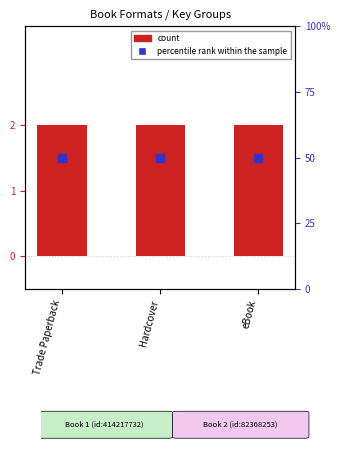

At which category is the sum across all series the highest?

Trade Paperback